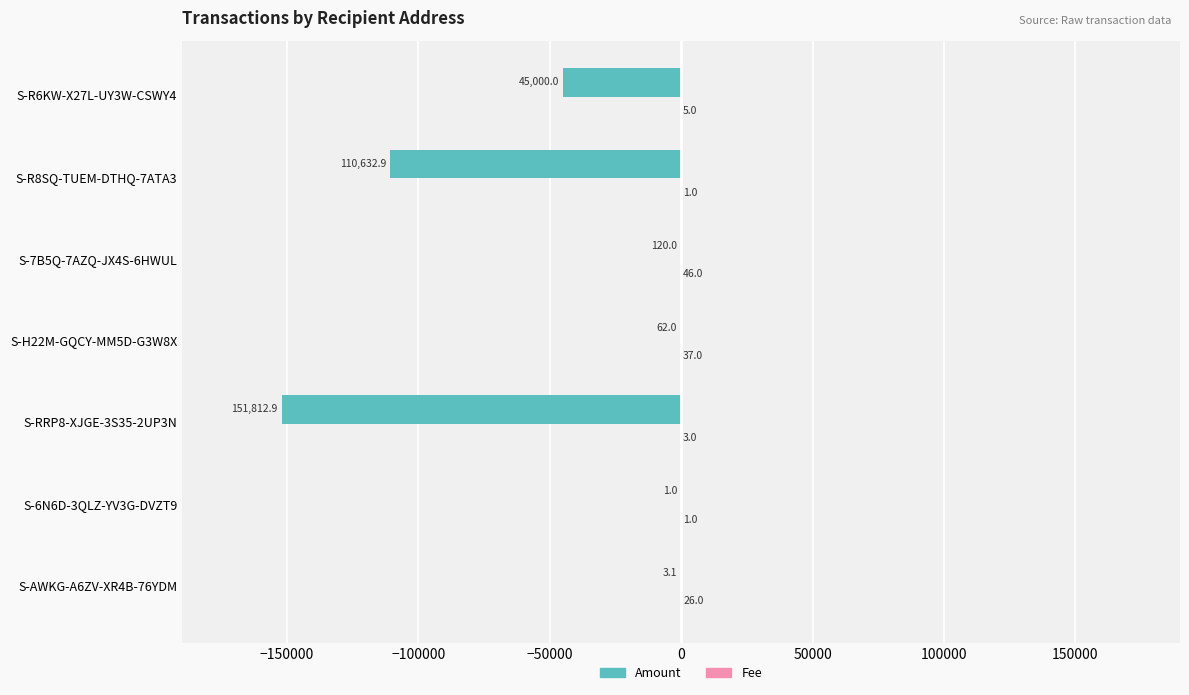

Read the Amount value at S-H22M-GQCY-MM5D-G3W8X.

-62.0